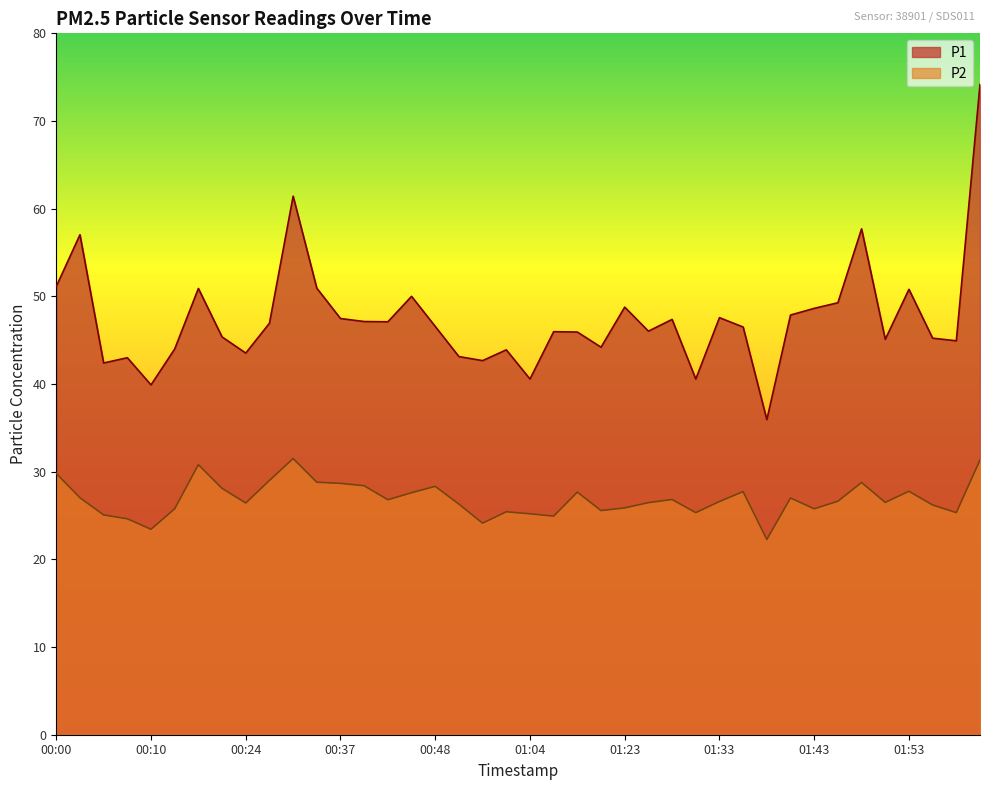

What is the highest value of the P2 series?

31.5